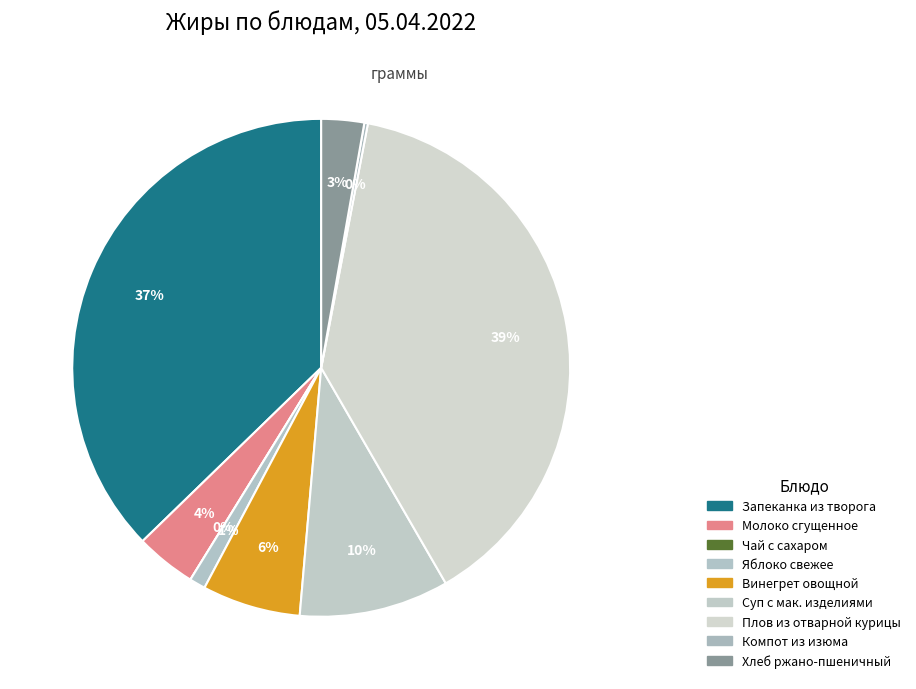

To the nearest percent, what portion does Запеканка из творога represent?

37%